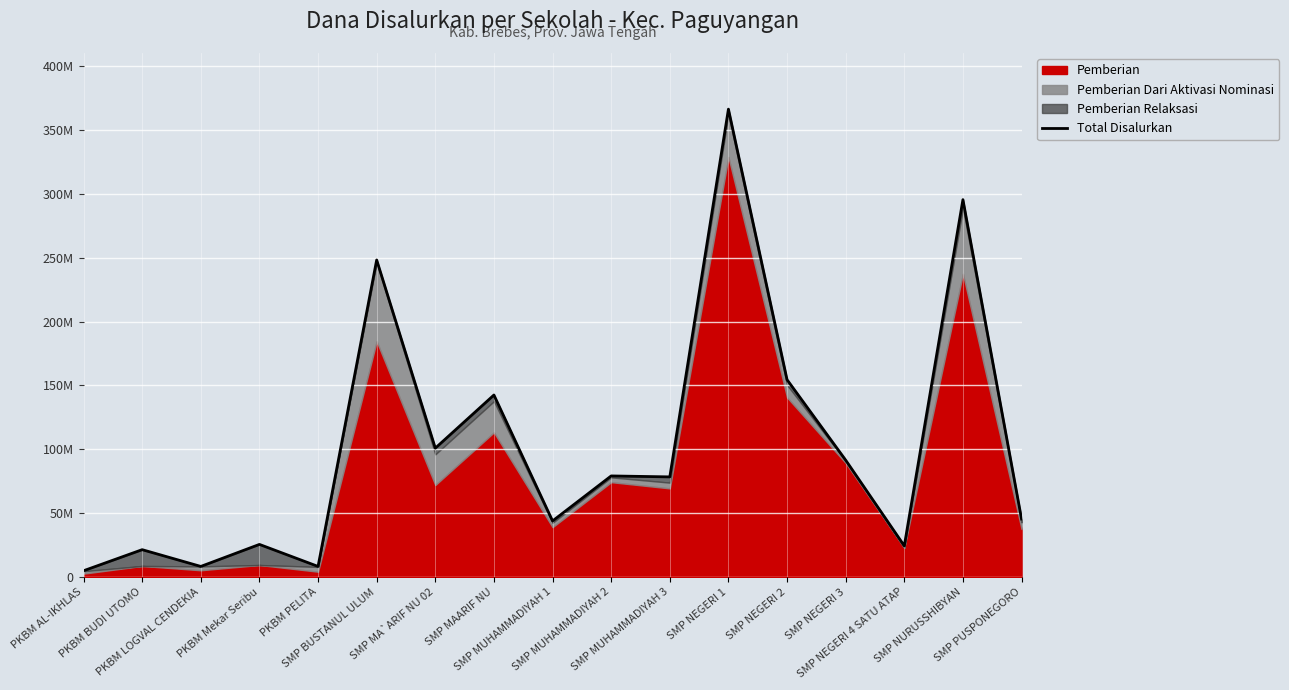

True or false: the data shows 60797736 at SMP NEGERI 3.

False